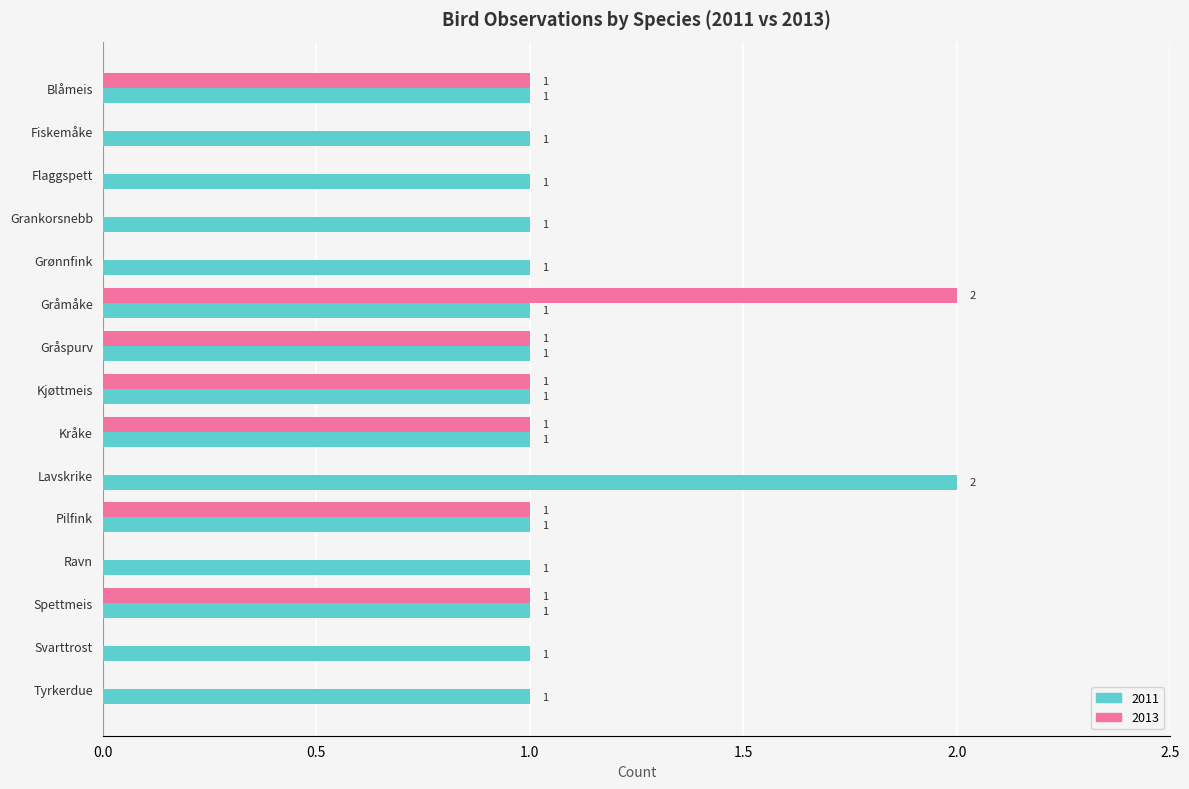

What is the sum of all 2011 values?

16